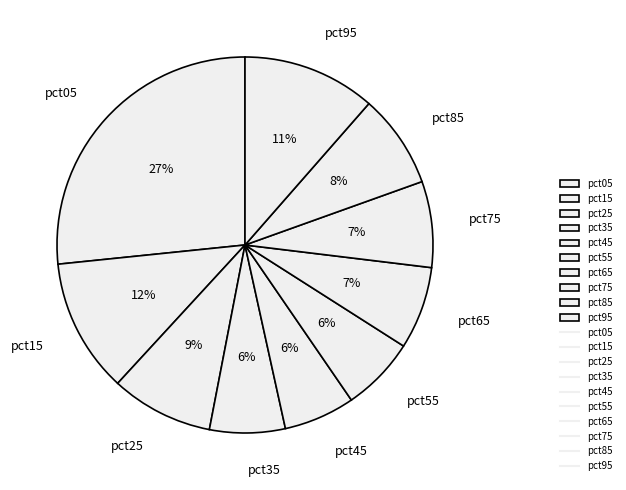

Is it true that pct25 is 9% of the pie?

True